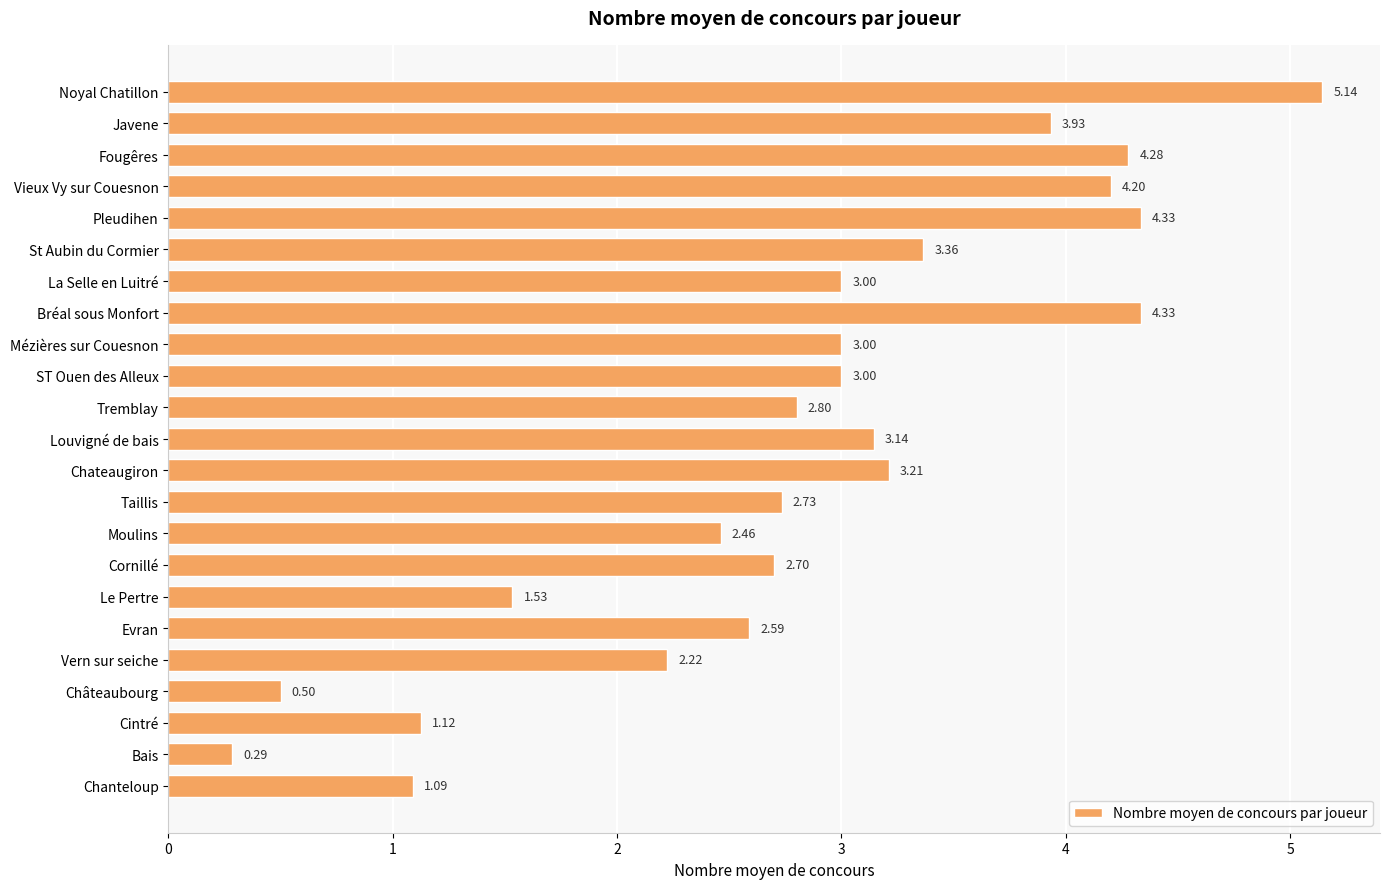

Approximately how many times larger is the value at Cornillé compared to Chateaugiron?

0.8